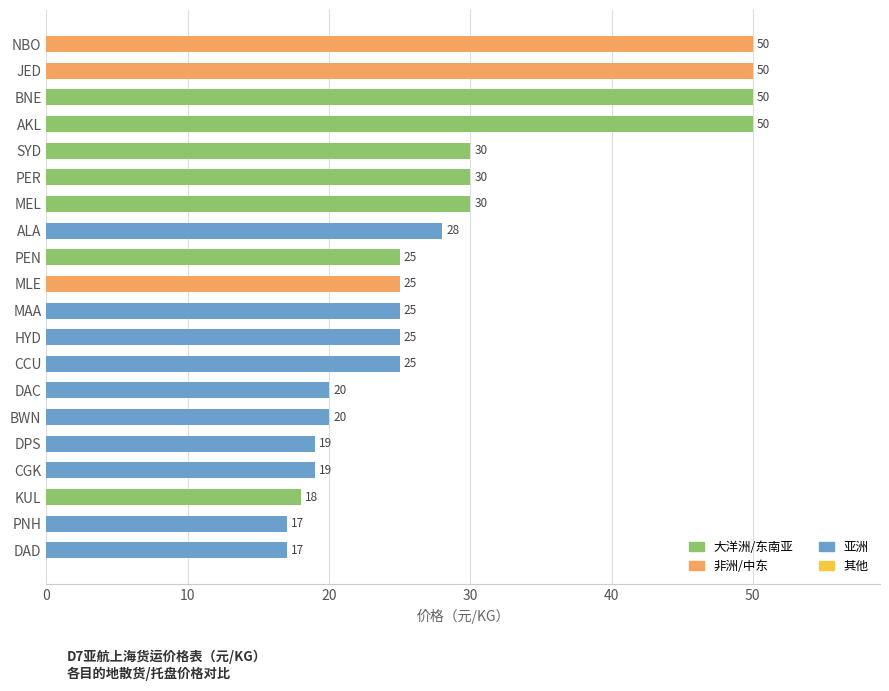

The value at PEN is 12. True or false?

False